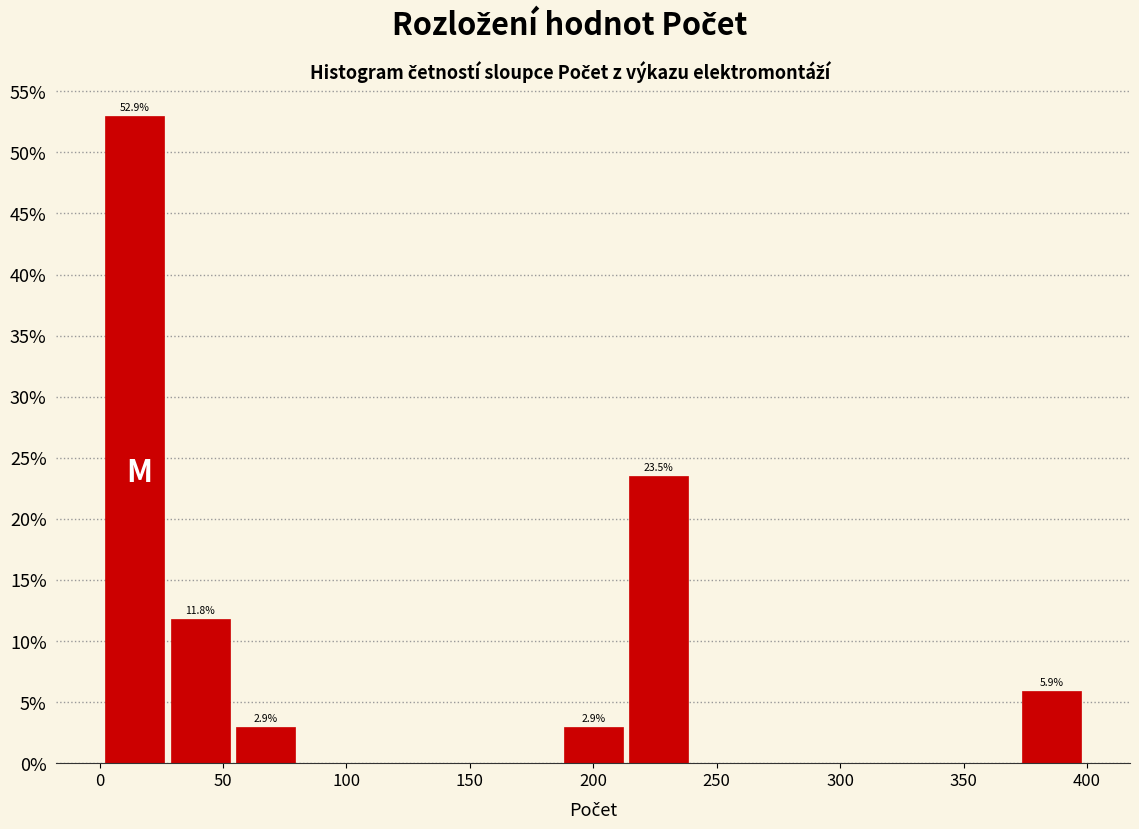

Which range on the x-axis has the tallest bar?

0 to 30